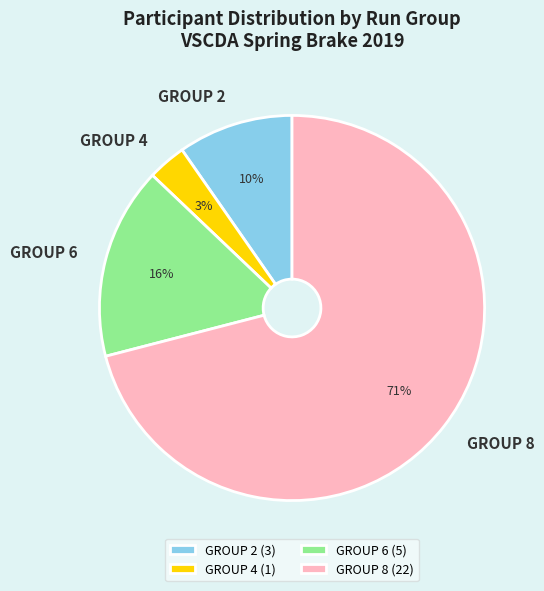

The GROUP 2 slice represents 5% of the pie. True or false?

False